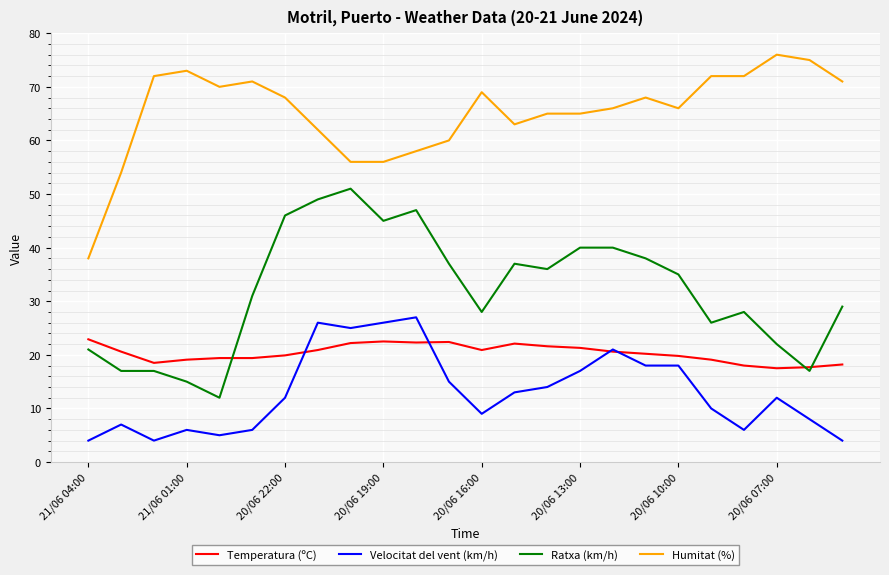

Count the number of data series in this chart.

4